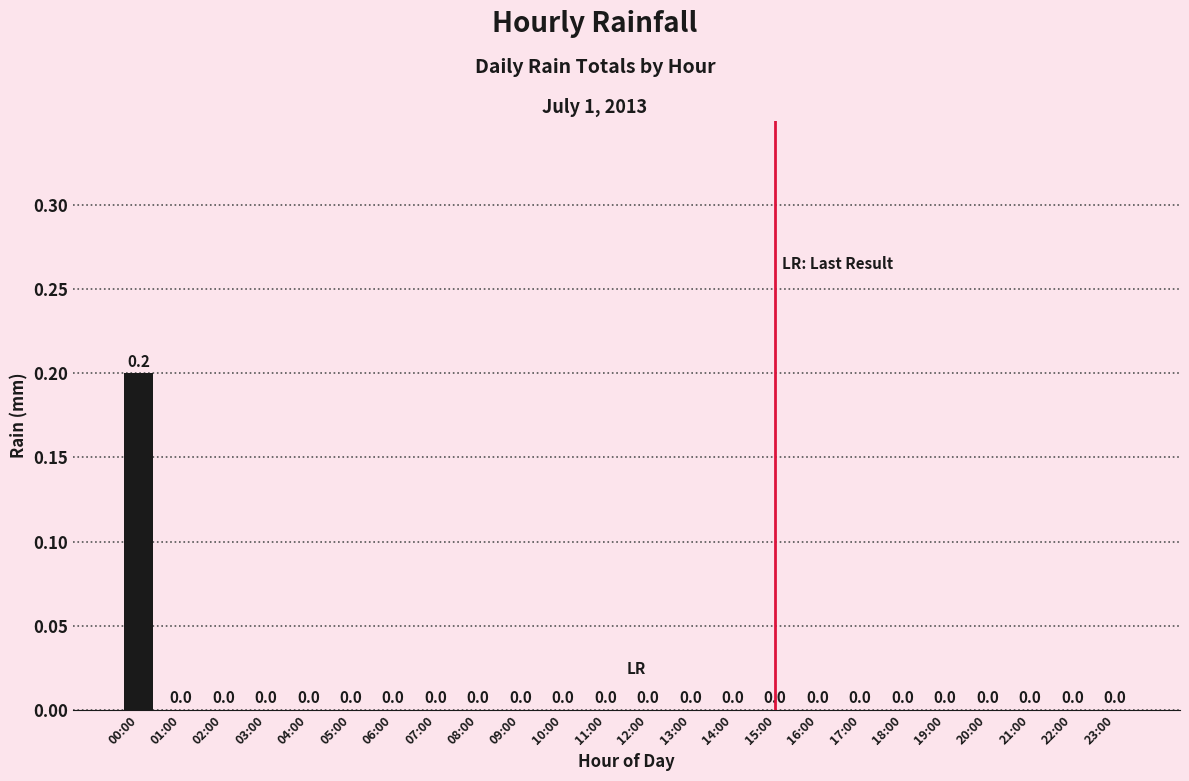

How many values are between 0 and 1?

24